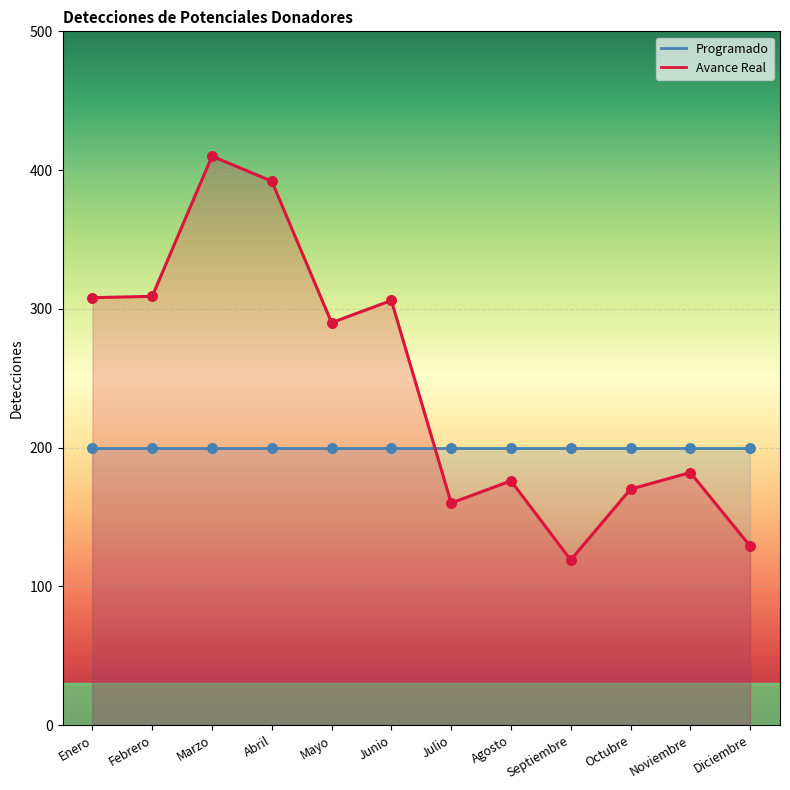

Between Julio and Septiembre, which is larger?

Julio